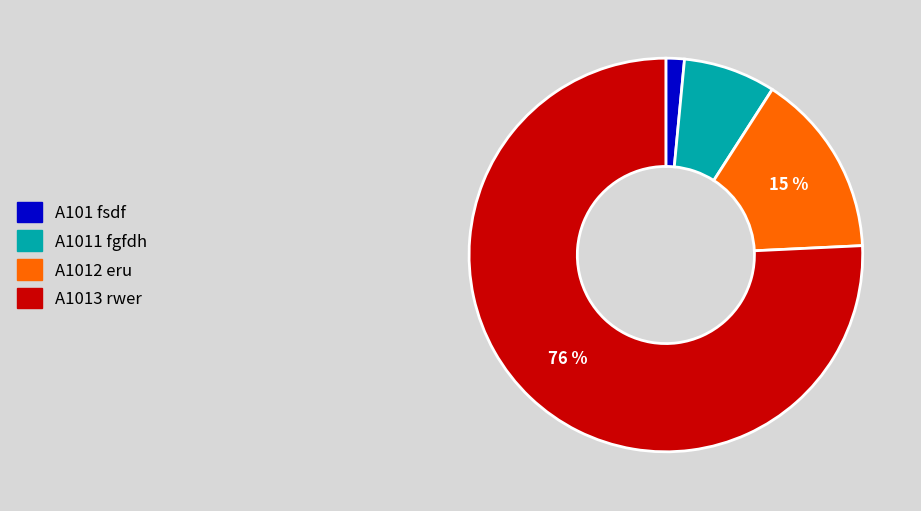

Do A1011 fgfdh and A1013 rwer together represent more than half of the pie?

Yes